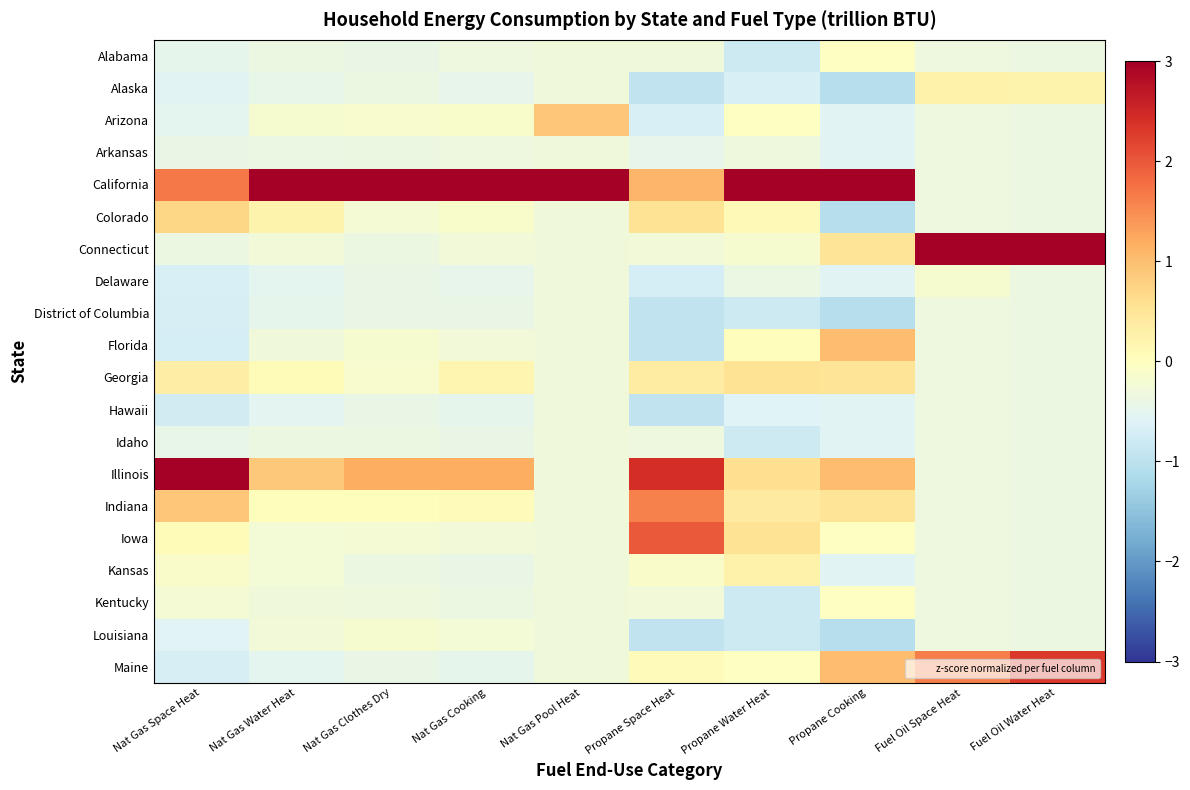

Which label corresponds to the smallest value in the chart?

Propane Cooking